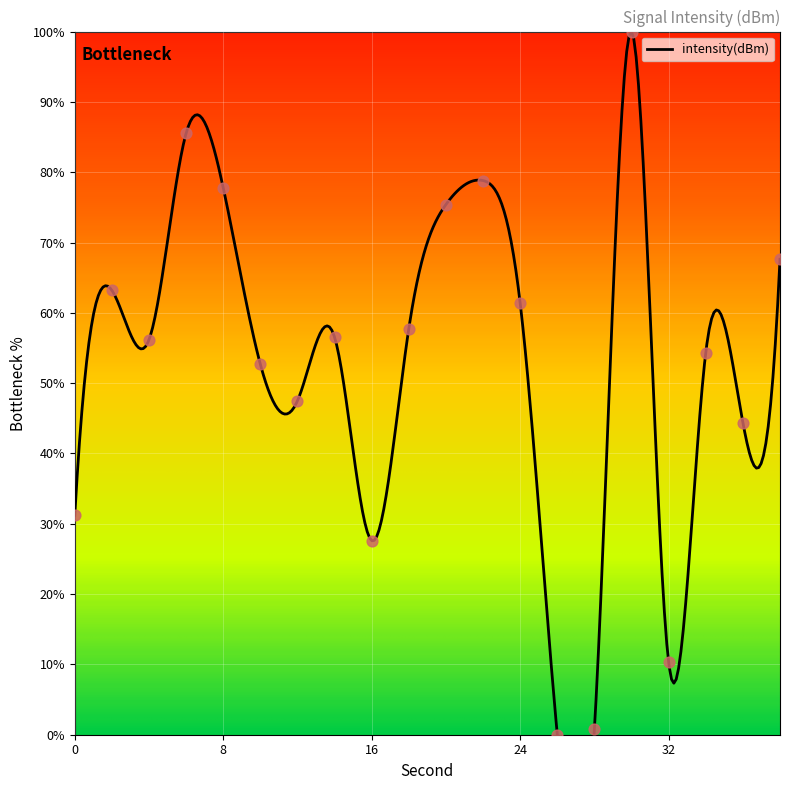

Which has a higher value, 14 or 12?

14